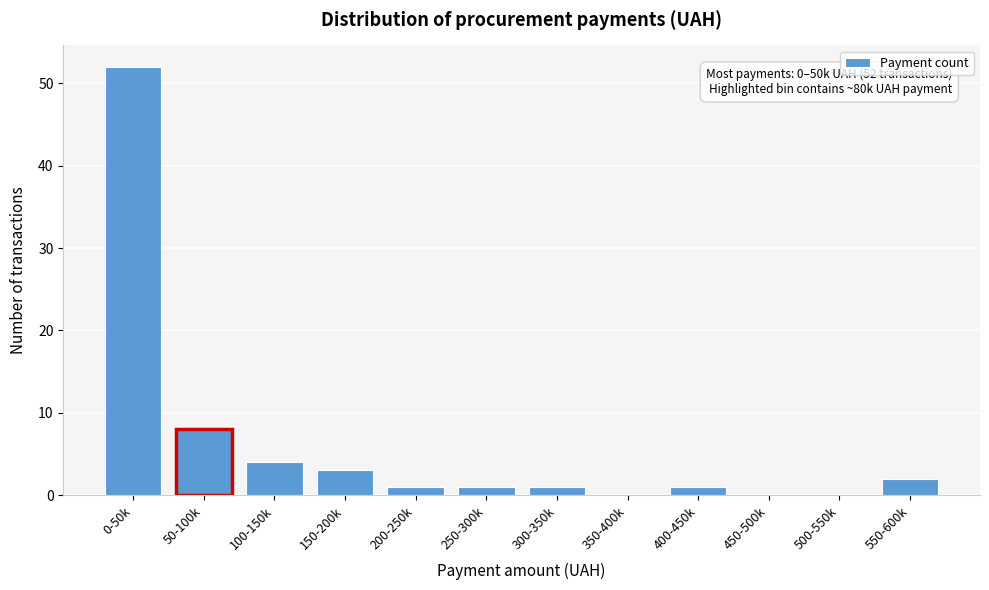

Reading left to right, what are all the values shown in this chart?

0-50k=52	50-100k=8	100-150k=4	150-200k=3	200-250k=1	250-300k=1	300-350k=1	350-400k=0	400-450k=1	450-500k=0	500-550k=0	550-600k=2